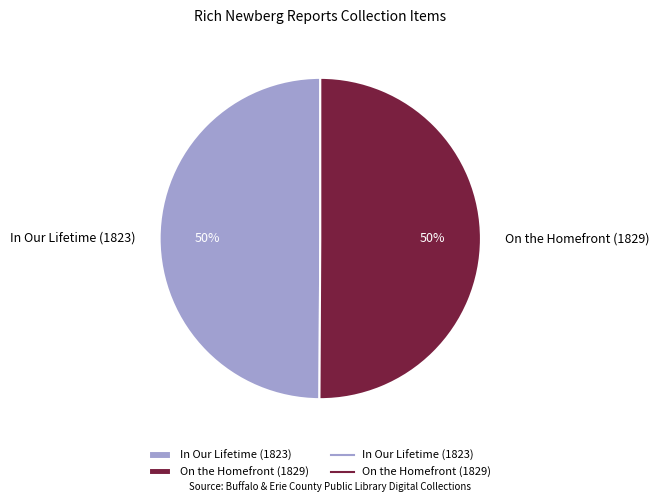

True or false: On the Homefront (1829) accounts for 50% of the total.

True